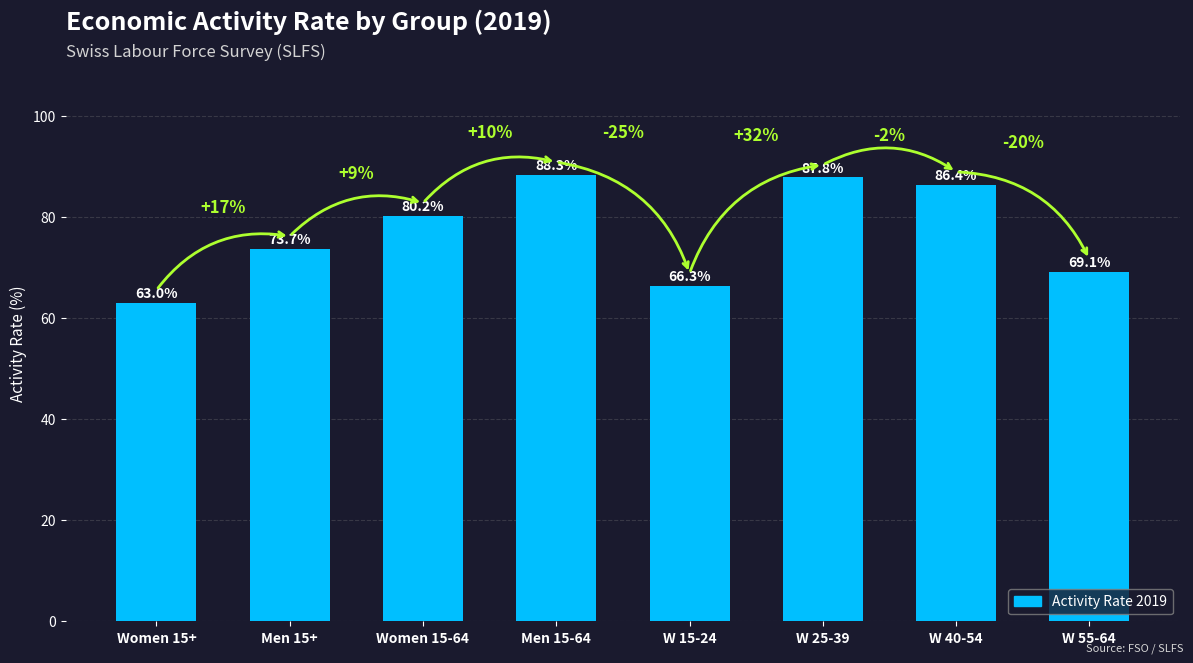

The value at Women 15-64 is 129.6. True or false?

False